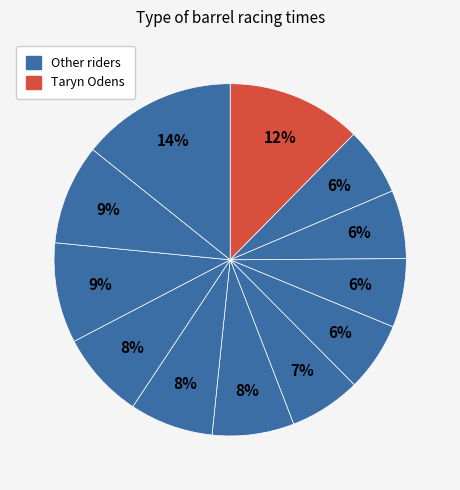

Count the number of slices in the pie.

12